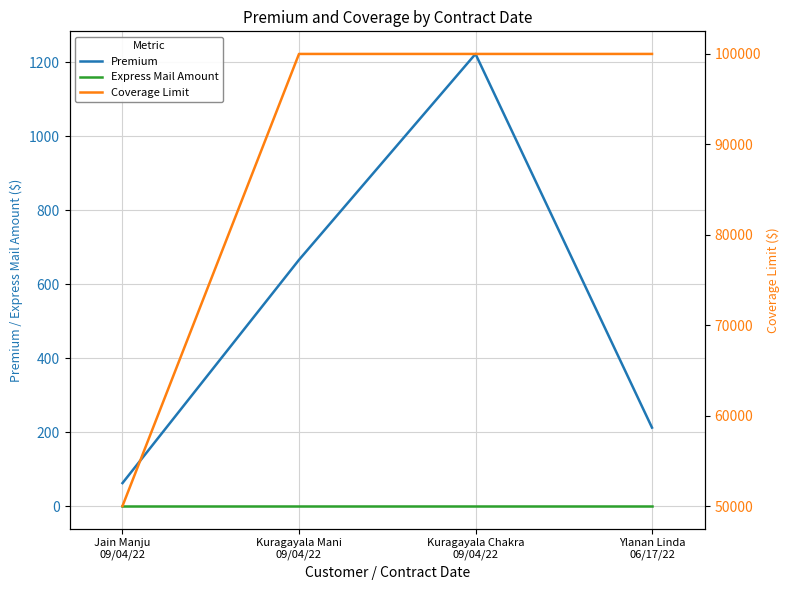

Which series has the largest range (max minus min)?

Coverage Limit